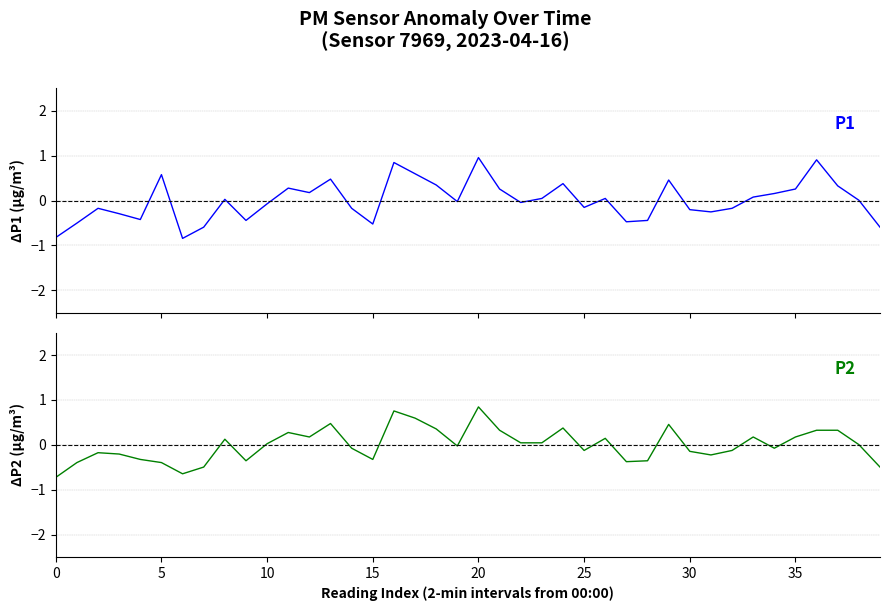

True or false: P1 and P2 cross at least once.

True